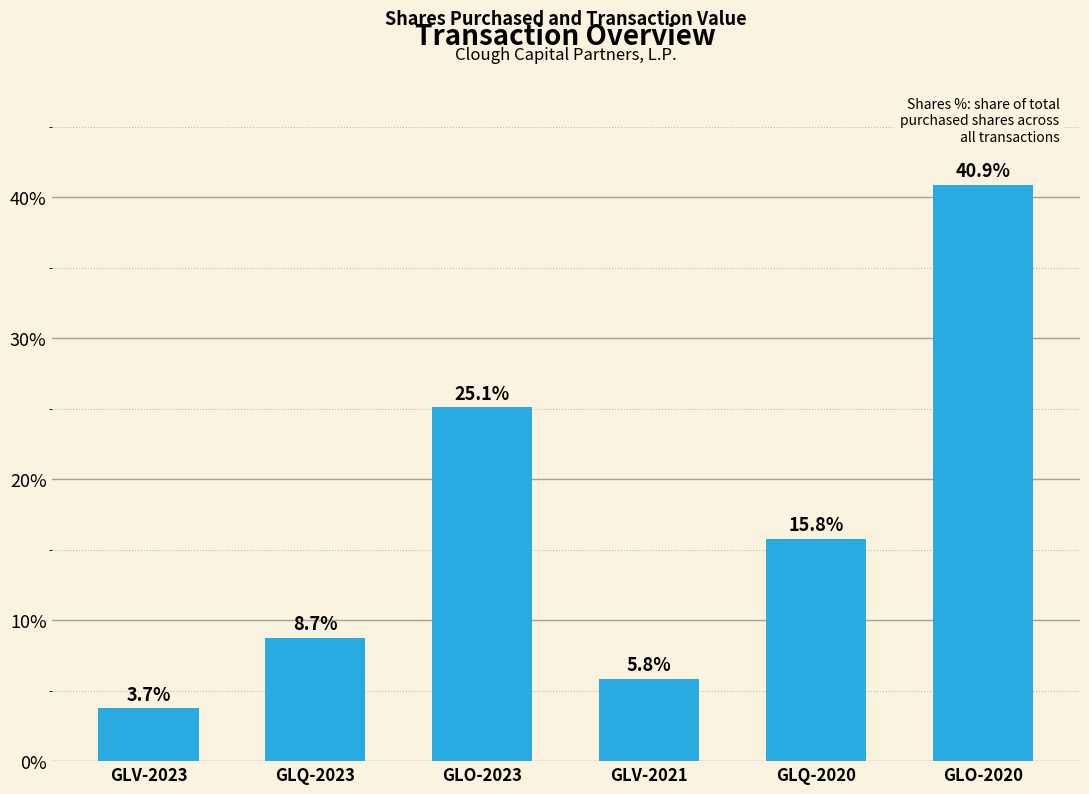

Reading left to right, what are all the values shown in this chart?

GLV-2023=3.7	GLQ-2023=8.7	GLO-2023=25.1	GLV-2021=5.8	GLQ-2020=15.8	GLO-2020=40.9